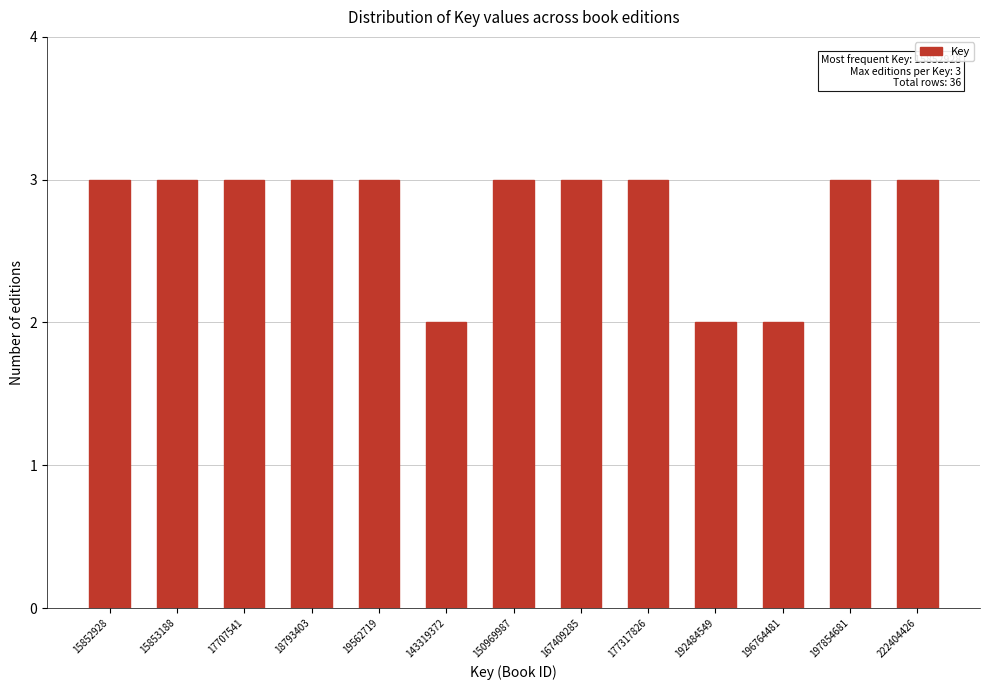

Reading left to right, what are all the values shown in this chart?

15852928=3	15853188=3	17707541=3	18793403=3	19562719=3	143319372=2	150969987=3	167409285=3	177317826=3	192484549=2	196764481=2	197854681=3	222404426=3